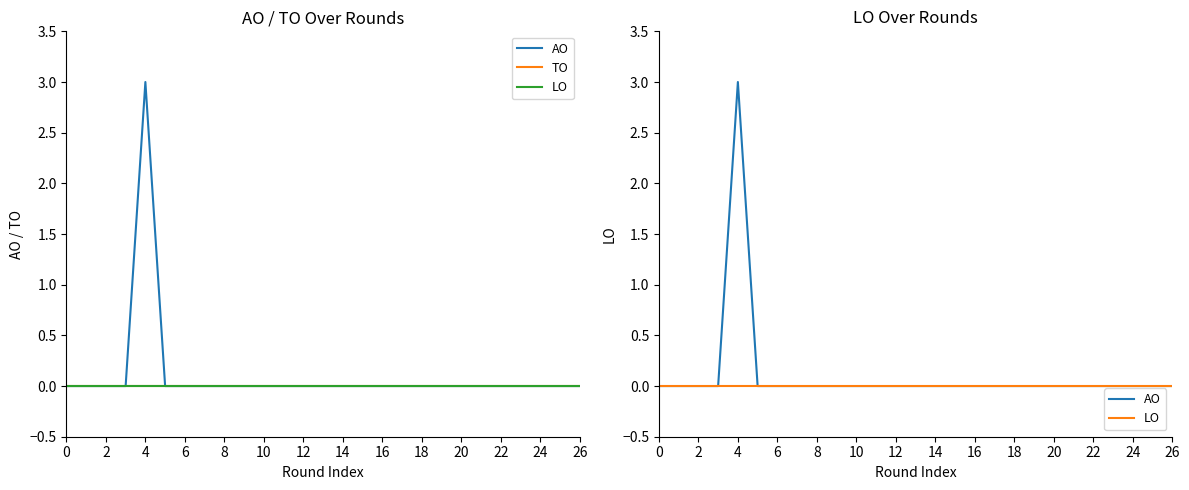

How many data points in AO are above 0?

1